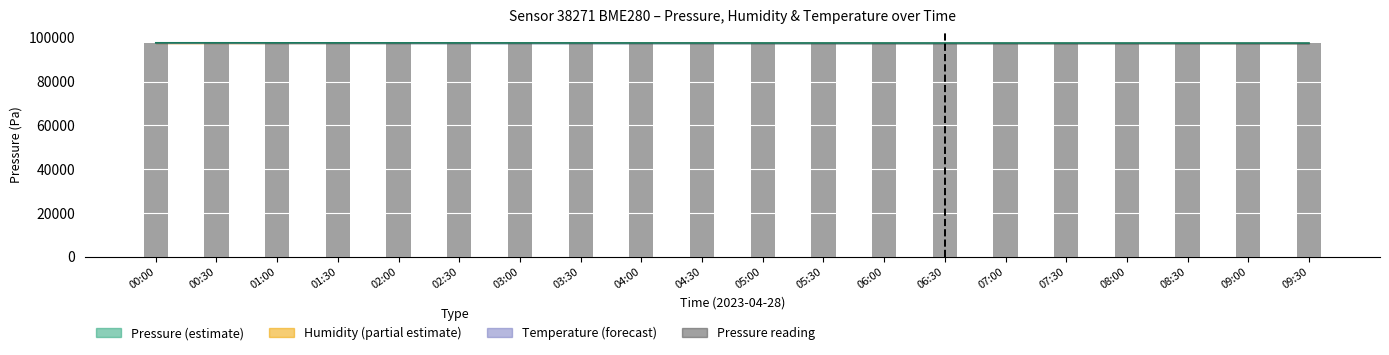

Where does the data first go above 97693?

00:00